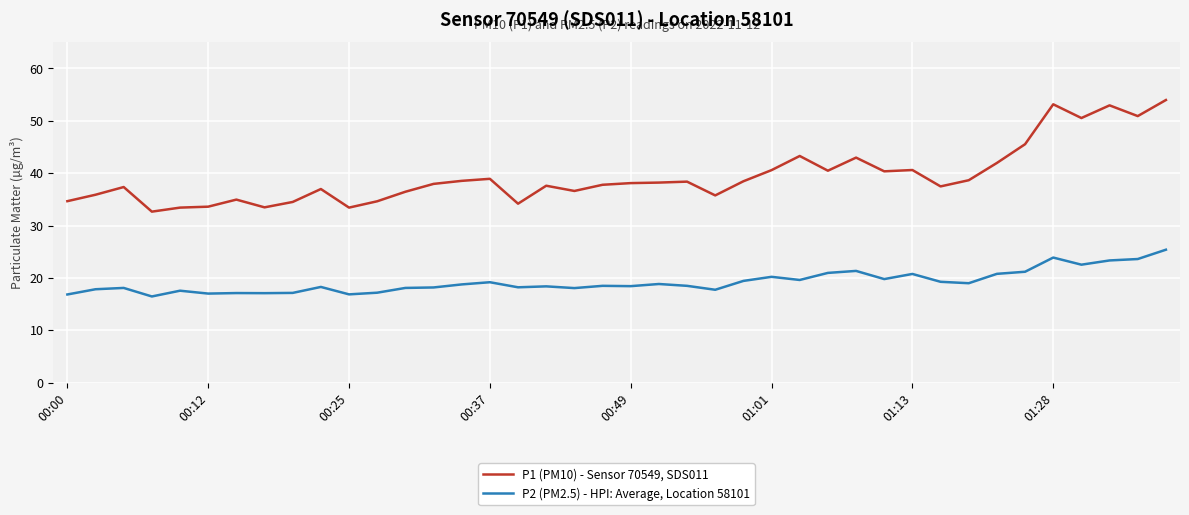

True or false: P1 (PM10) - Sensor 70549, SDS011 and P2 (PM2.5) - HPI: Average, Location 58101 cross at least once.

False